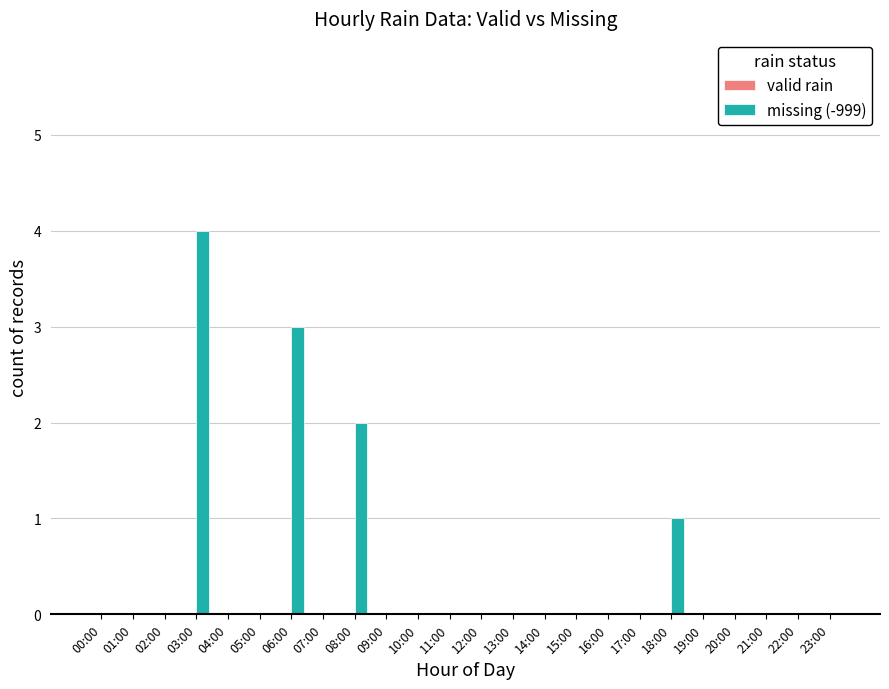

What is the sum of all values?

10